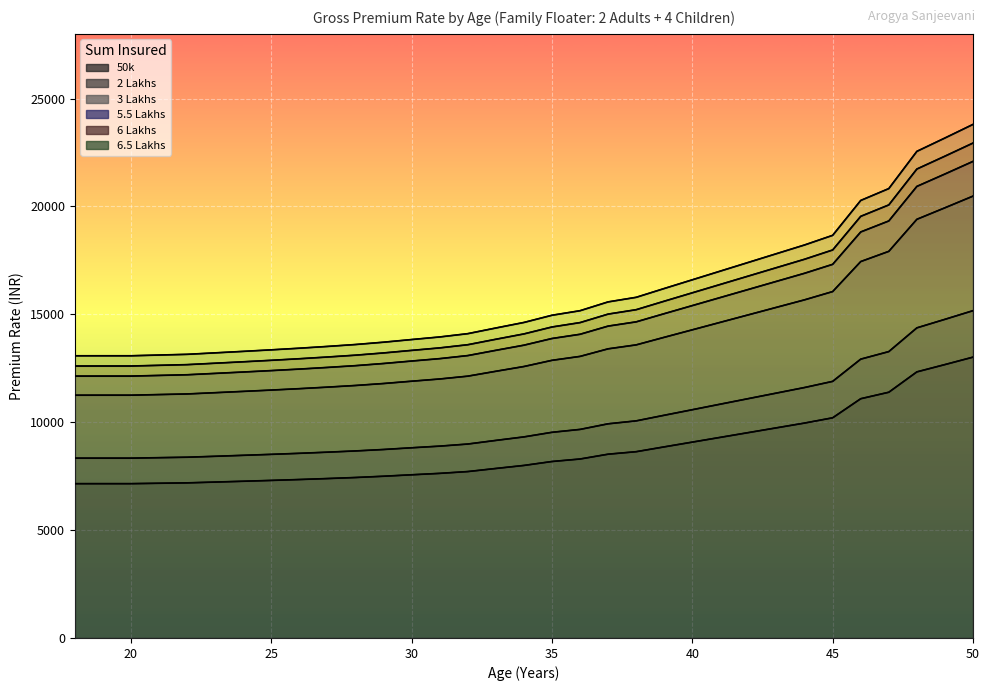

At 45, list the series in order from smallest to largest.

50k, 2 Lakhs, 3 Lakhs, 5.5 Lakhs, 6 Lakhs, 6.5 Lakhs